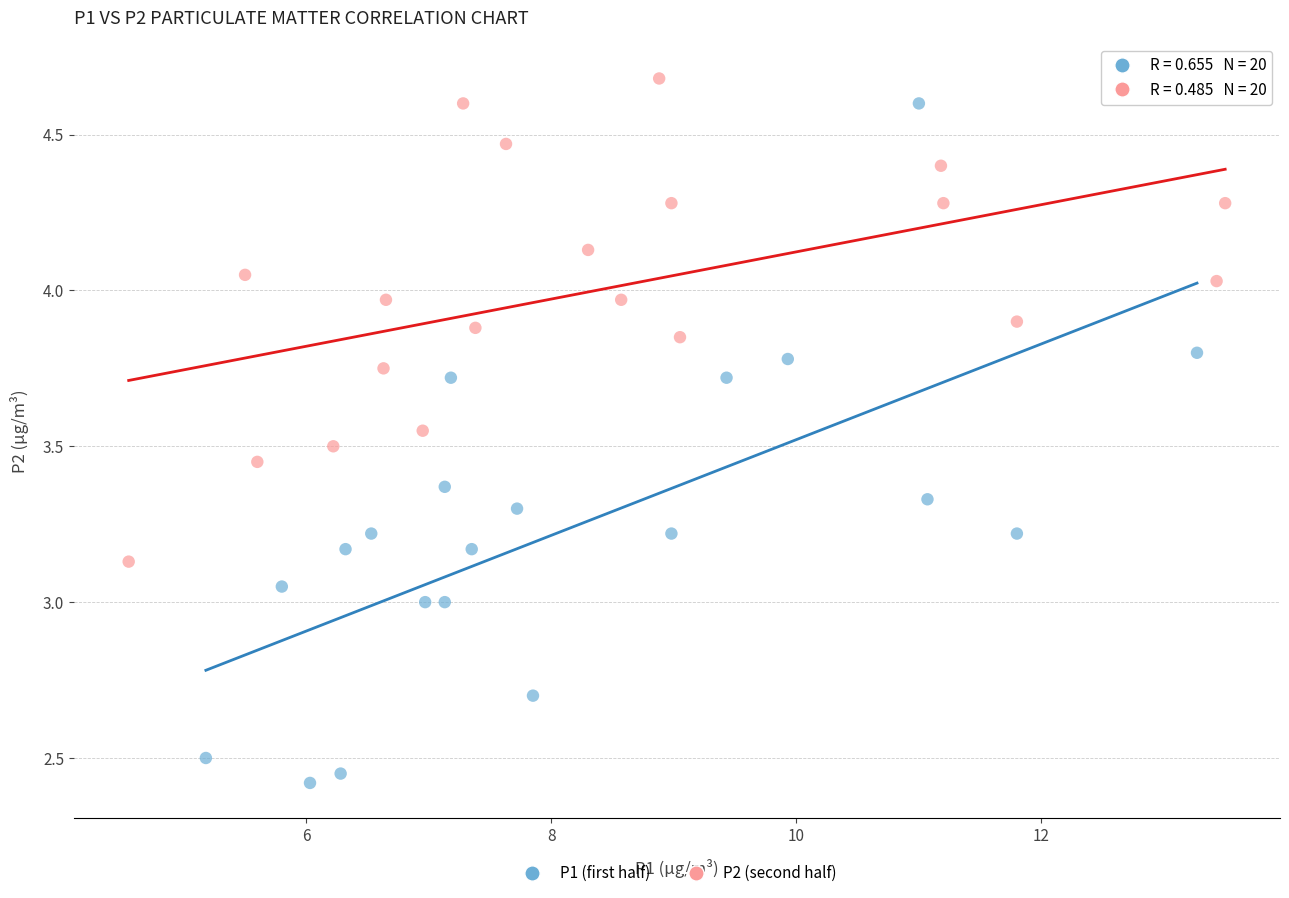

Which series has the largest Y range (max minus min)?

P1 (first half)